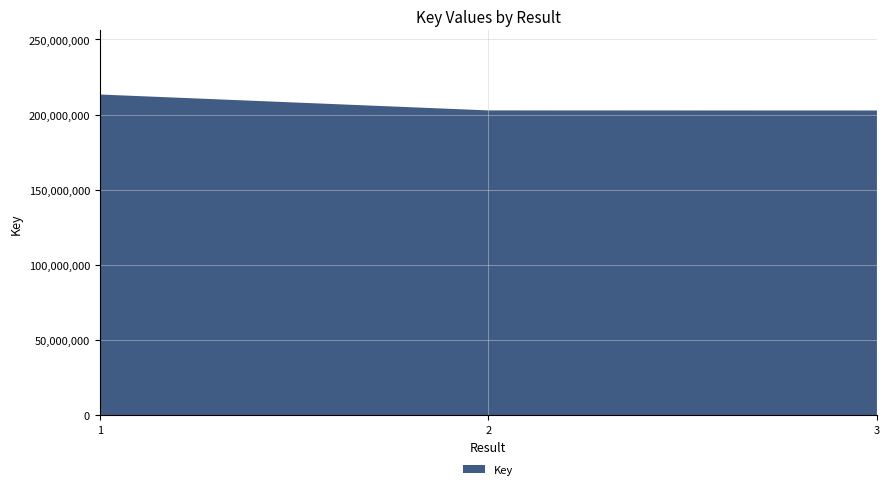

Reading left to right, extract all data points from this chart.

213401923	202819060	202757761